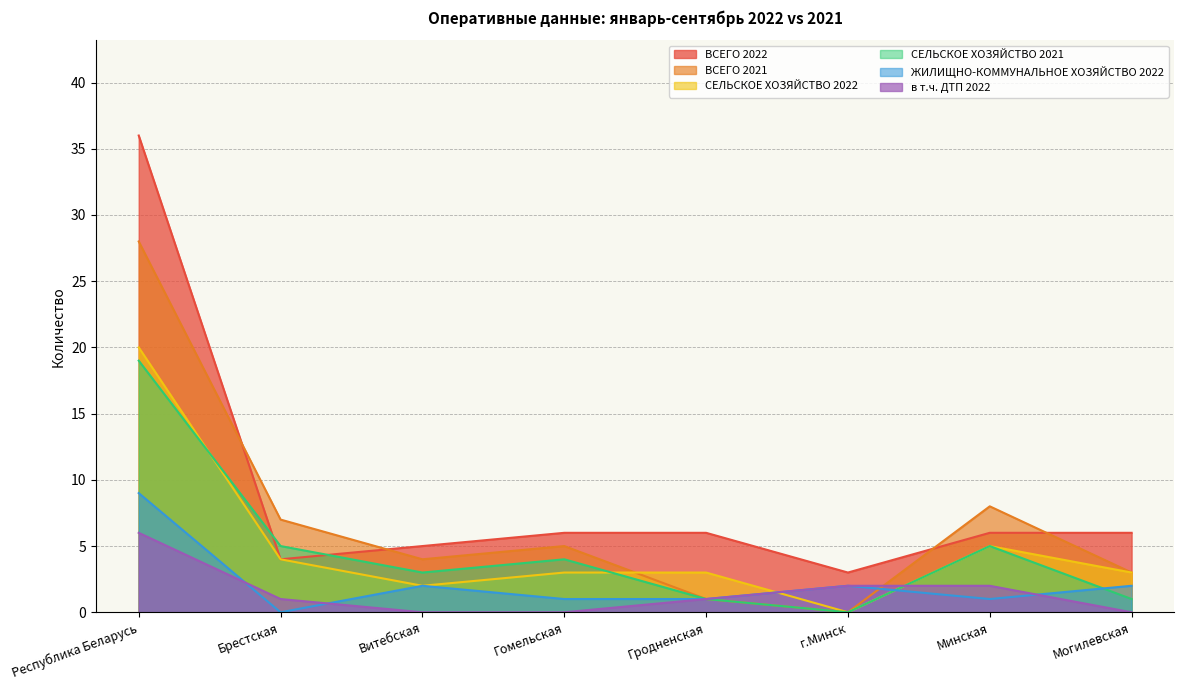

Between г.Минск and Брестская, which is larger?

Брестская